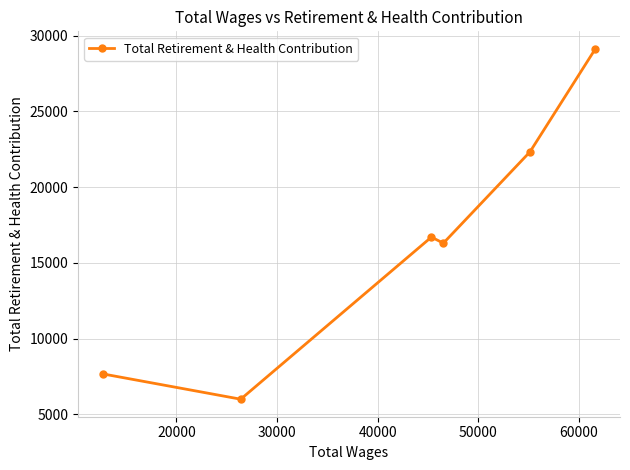

What is the difference between the maximum and second lowest values?

21472